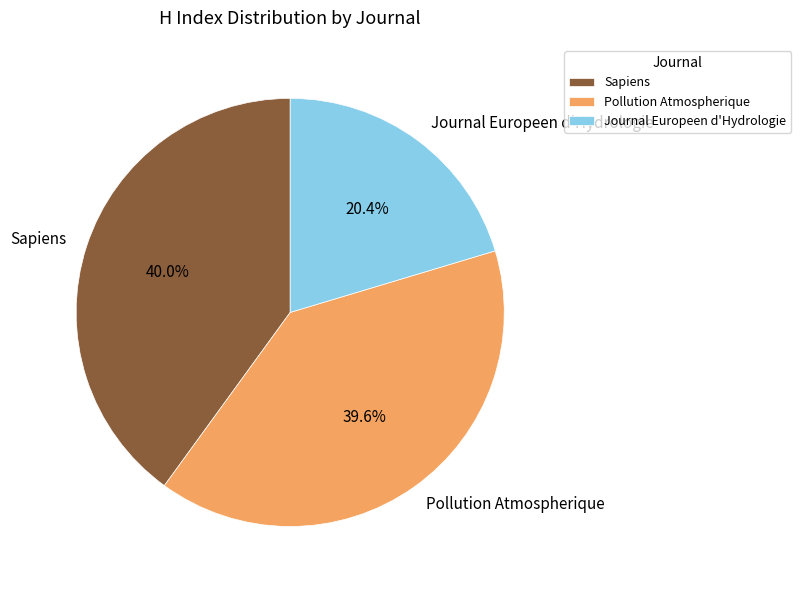

Which slice is the smallest?

Journal Europeen d'Hydrologie